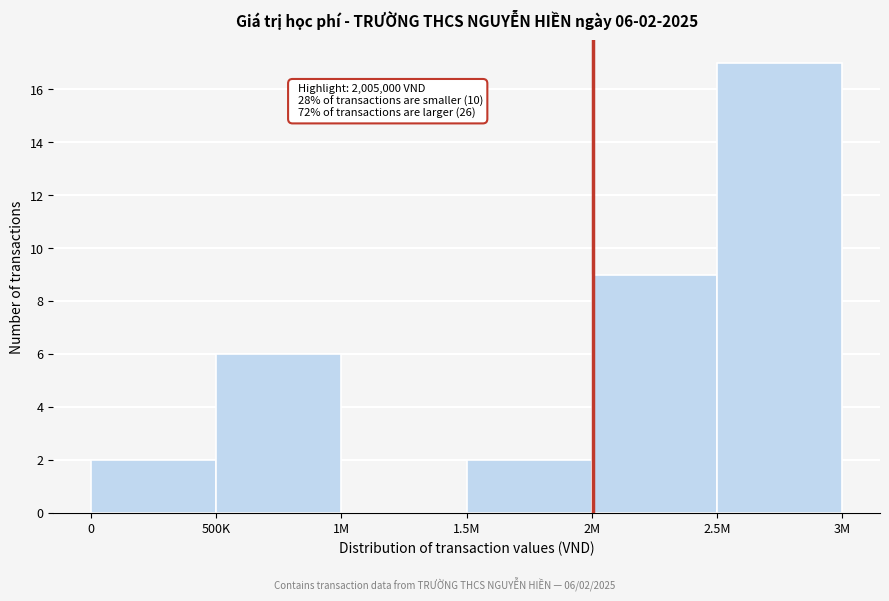

Reading right to left, list all the values displayed in this chart.

2.5M=17	2M=9	1.5M=2	1M=0	500K=6	0=2